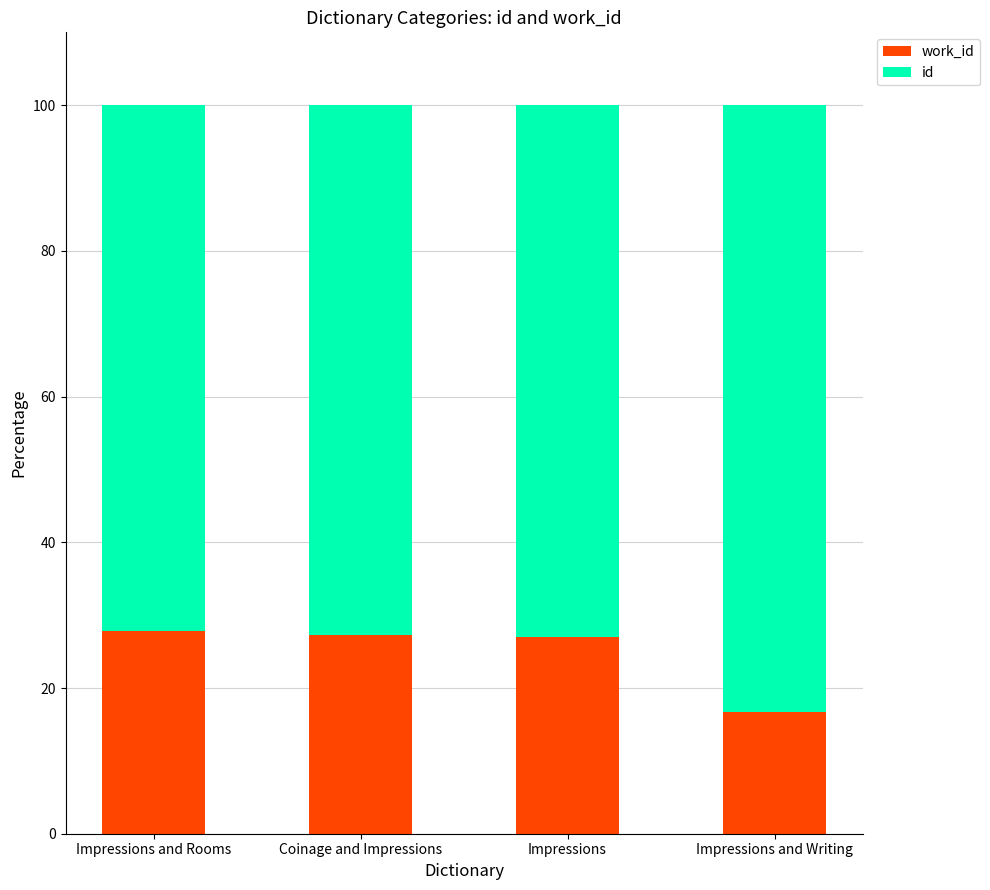

What is the total value across all series at Impressions and Rooms?

100.0